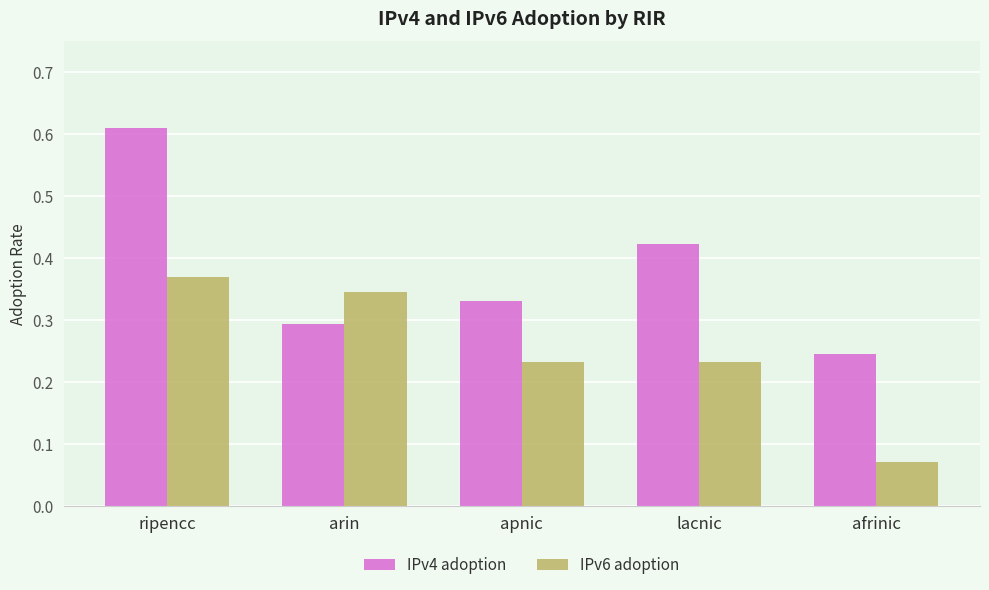

At how many categories does at least one series exceed 0?

5